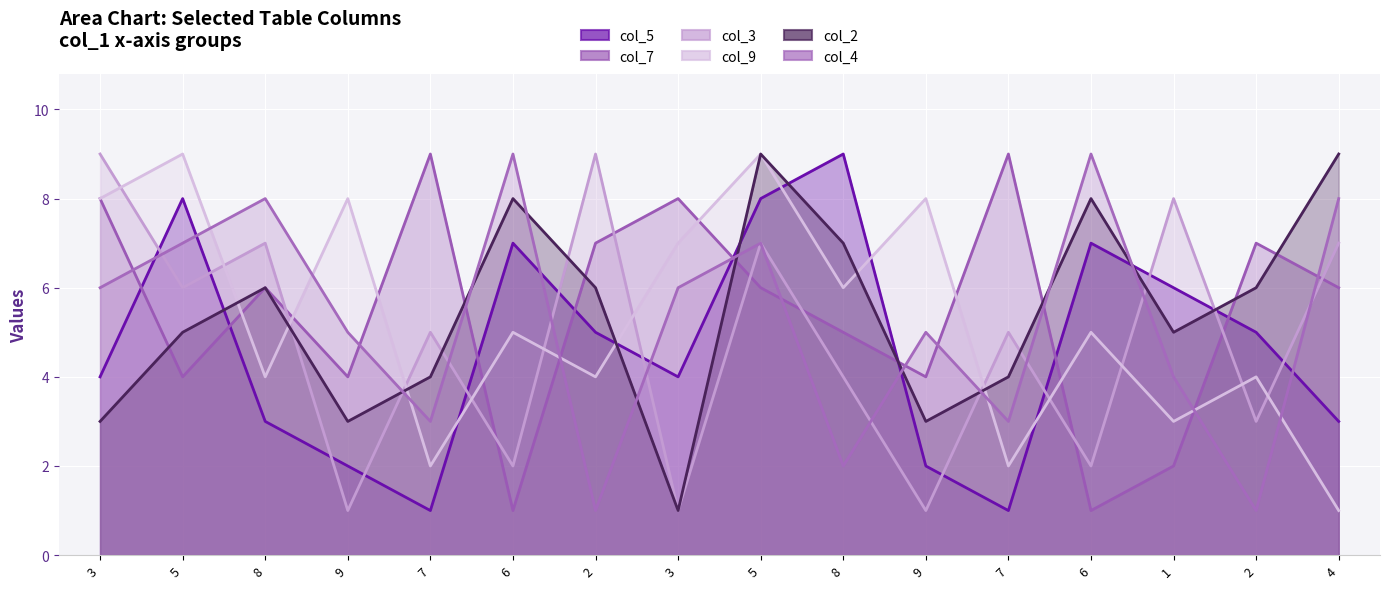

What value does the col_3 line series have at 7?

5